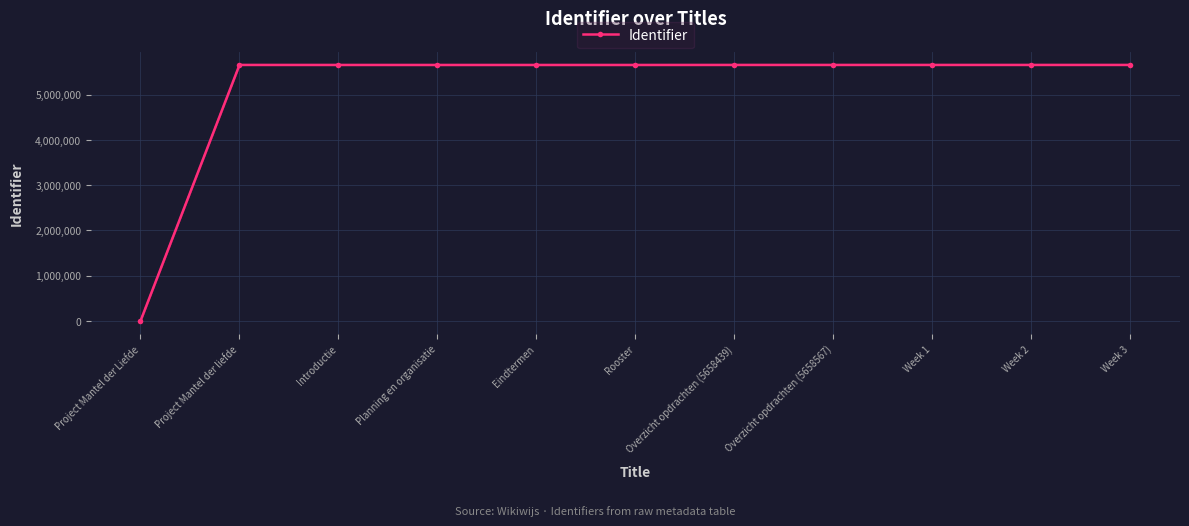

Is this an area chart (filled region under the line)?

No